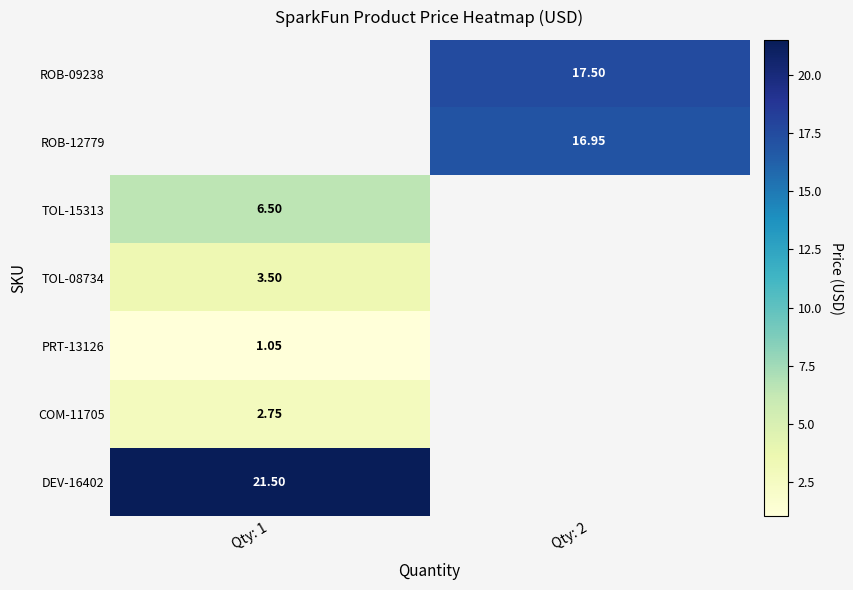

Is the value of COM-11705 at Qty: 1 greater than the value of DEV-16402 at Qty: 1?

No